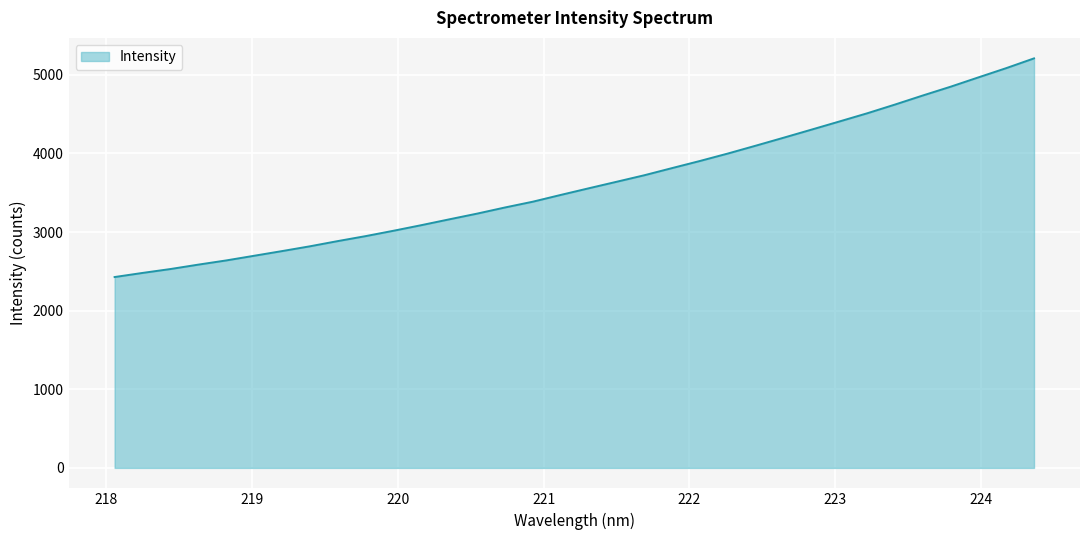

What is the sum of all values?

123084.8